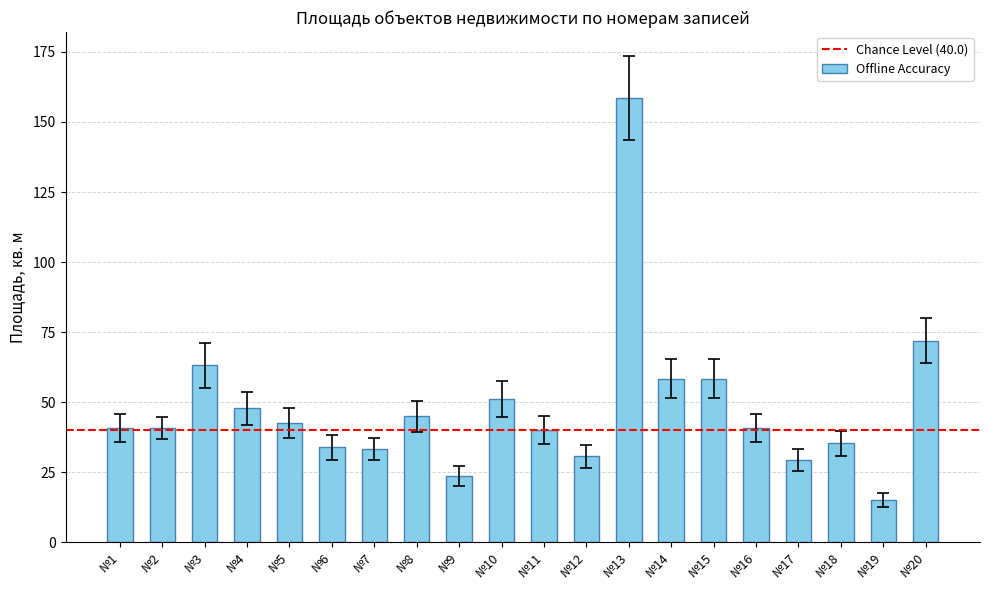

Are the bars grouped side by side (vs. stacked)?

No